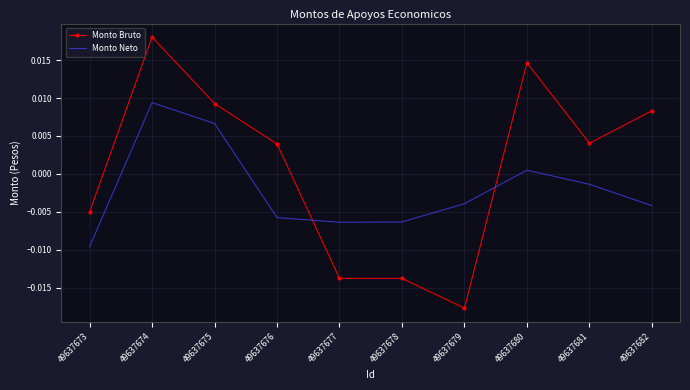

Which series changed the most between 49637680 and 49637682?

Monto Bruto